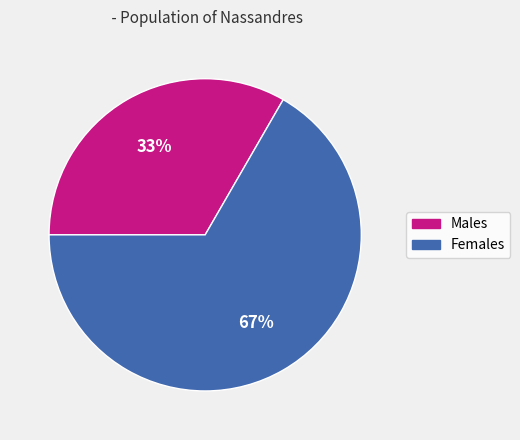

Does any single category account for the majority?

Yes